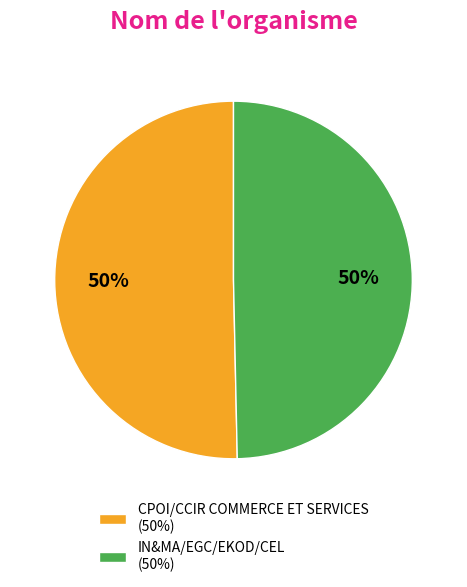

To the nearest percent, what is the combined percentage of IN&MA/EGC/EKOD/CEL (50%) and CPOI/CCIR COMMERCE ET SERVICES (50%)?

100%